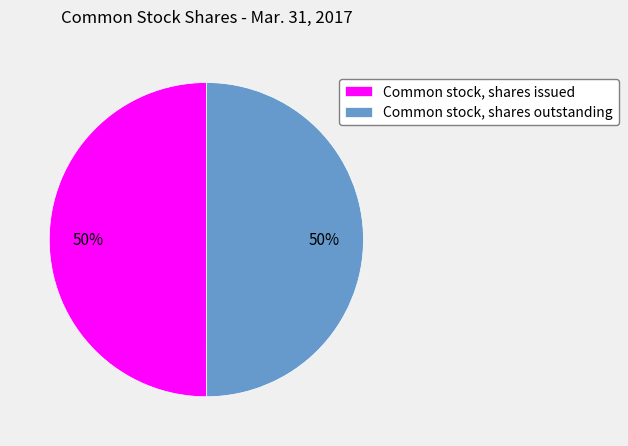

To the nearest percent, what is the combined percentage of Common stock, shares issued and Common stock, shares outstanding?

100%